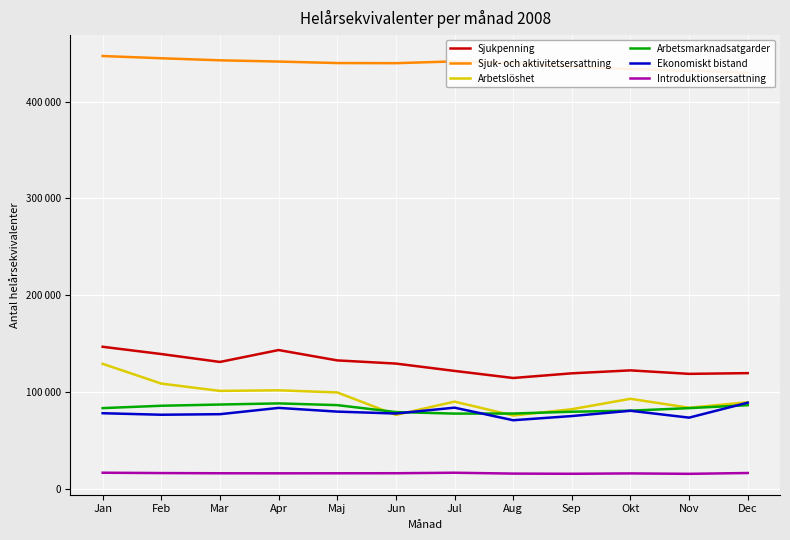

Rank the categories by Sjuk- och aktivitetsersattning value from highest to lowest.

Jan, Feb, Mar, Jul, Apr, Maj, Jun, Aug, Sep, Okt, Nov, Dec